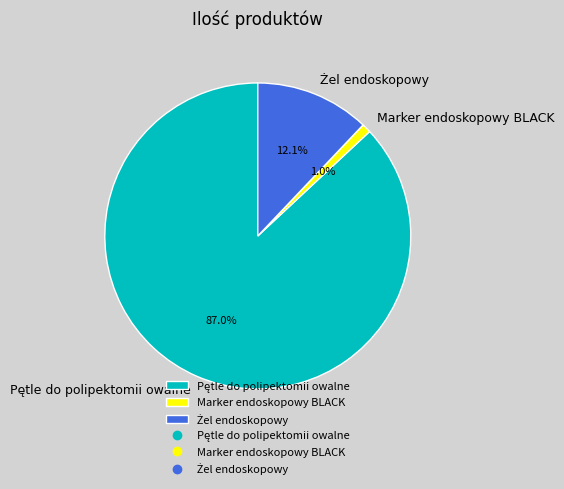

Is there a majority slice in this chart?

Yes